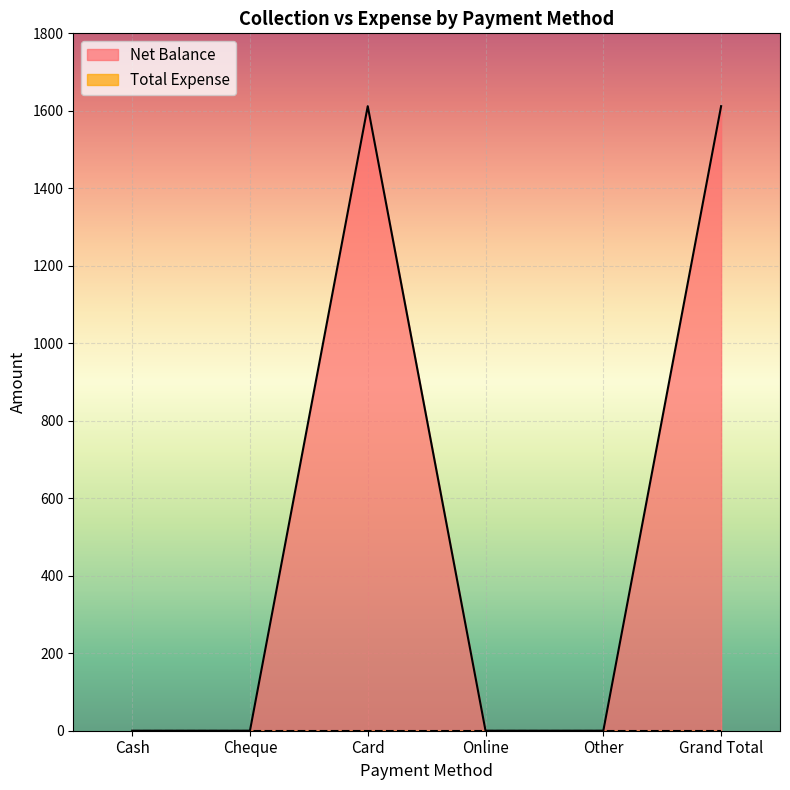

What is the difference between the maximum and minimum values?

1612